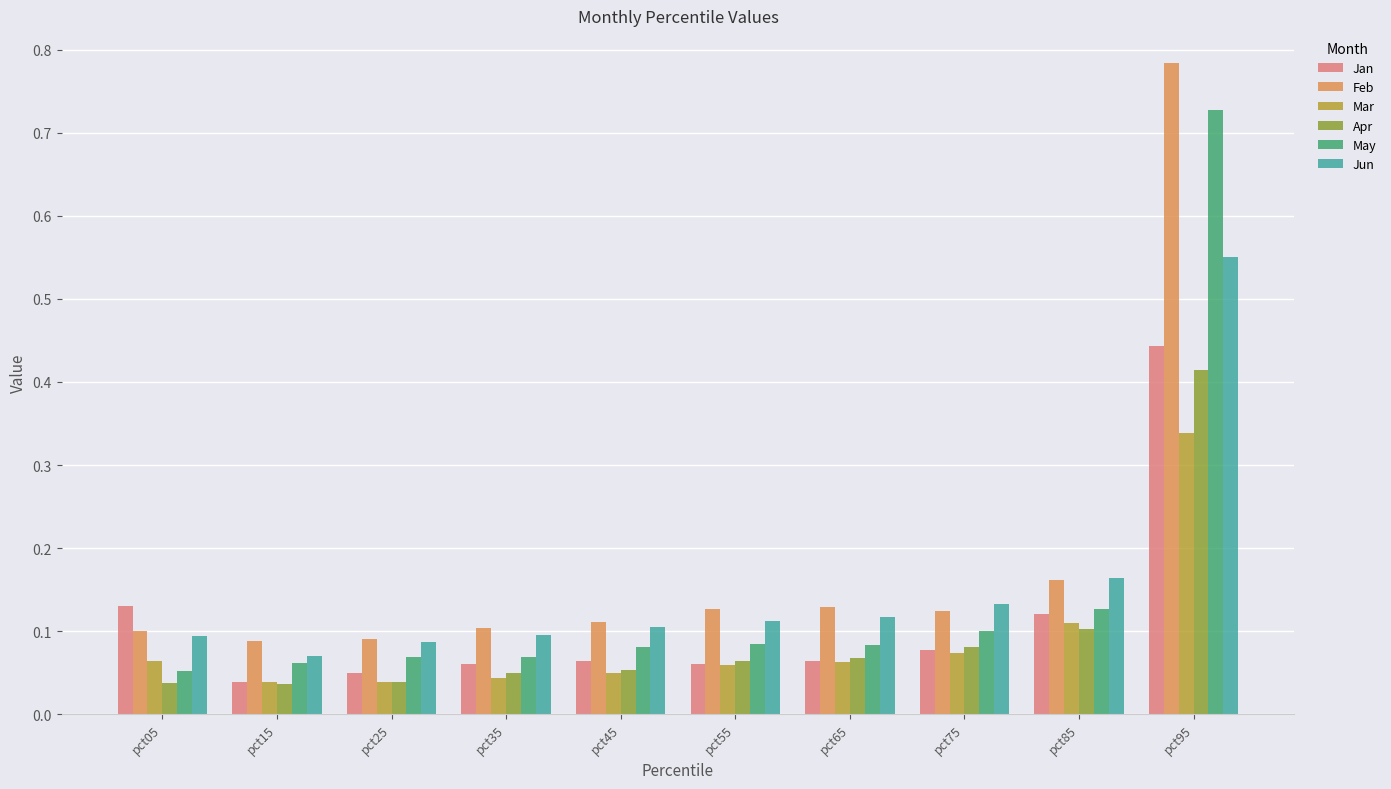

Is it true that Mar equals 0.1 at pct75?

True